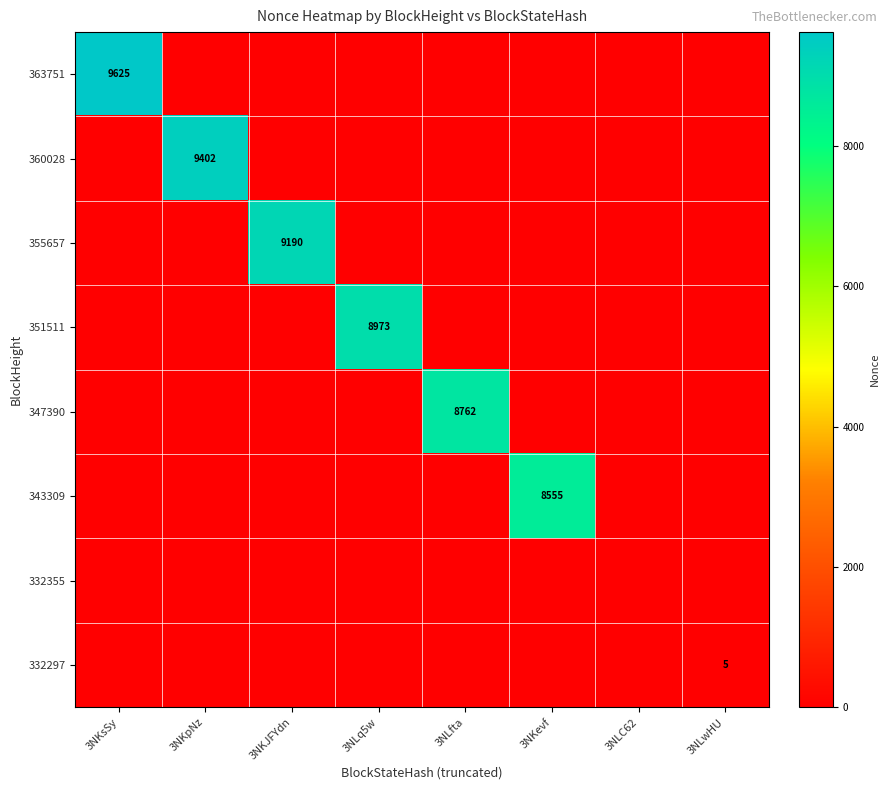

Is the value of 343309 at 3NLq5w greater than the value of 355657 at 3NLfta?

No